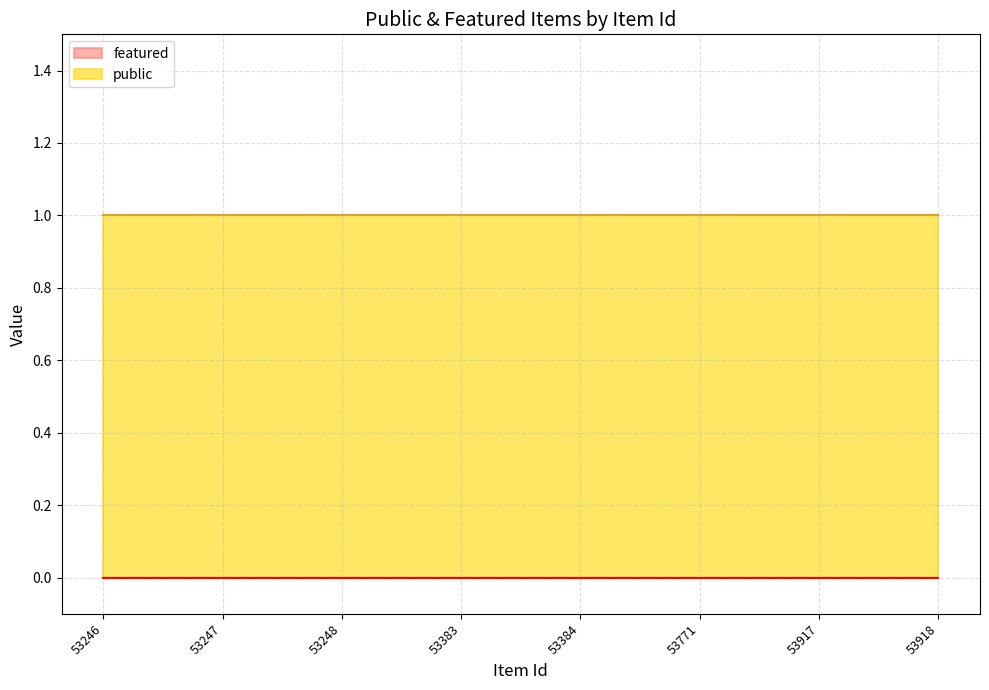

Does the chart have visible grid lines?

Yes